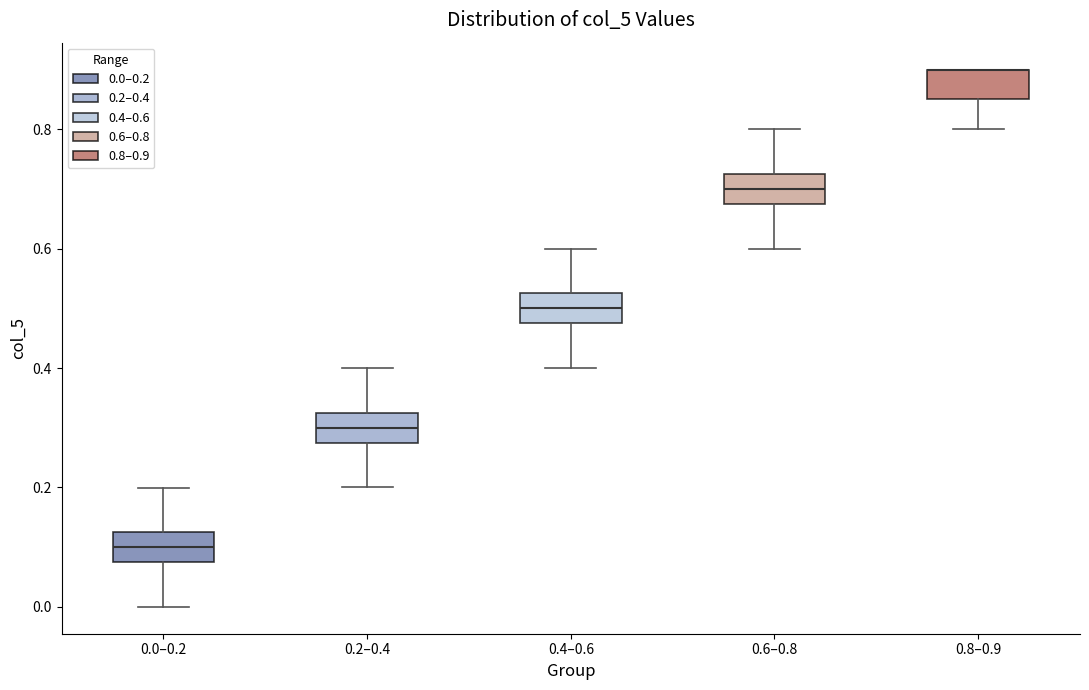

Where is the lower edge of the box for 0.8–0.9 on the y-axis? The values are not printed on the chart, so give them approximately, as read against the axis.

0.84